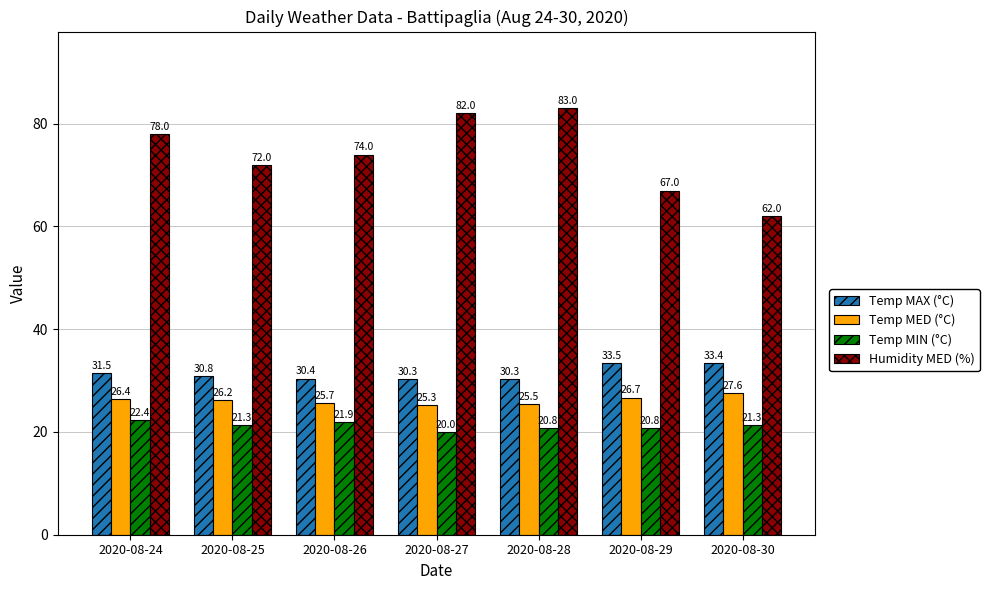

At which label does Temp MAX (°C) reach its peak?

2020-08-29